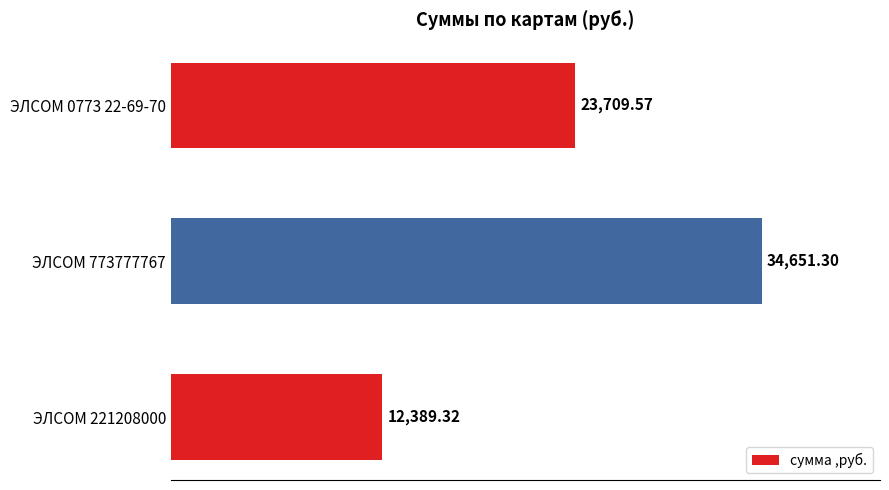

How many categories are shown in the chart?

3